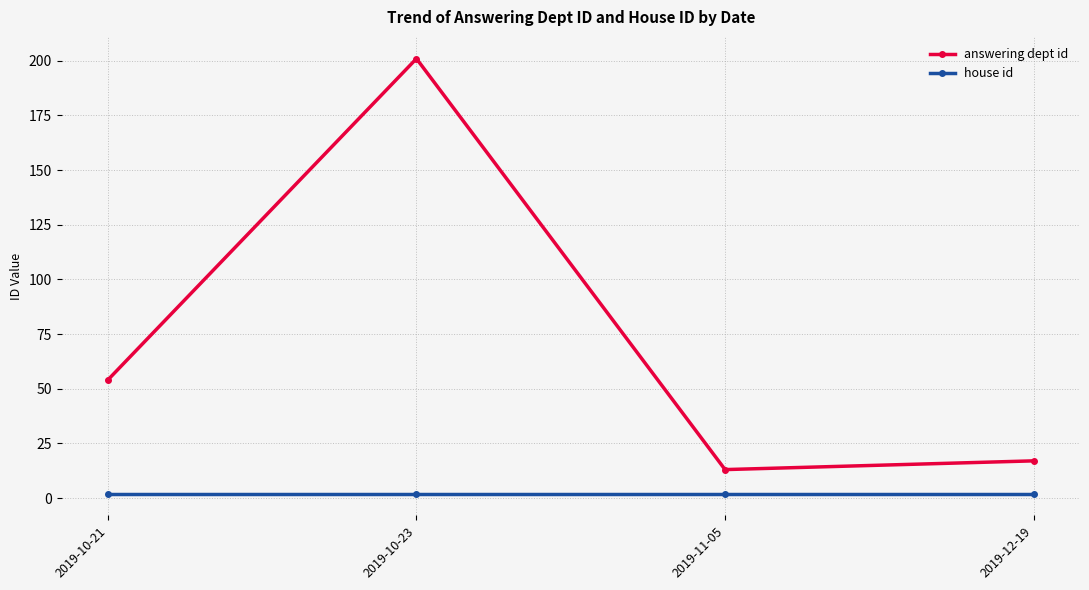

What is the greatest value displayed?

201